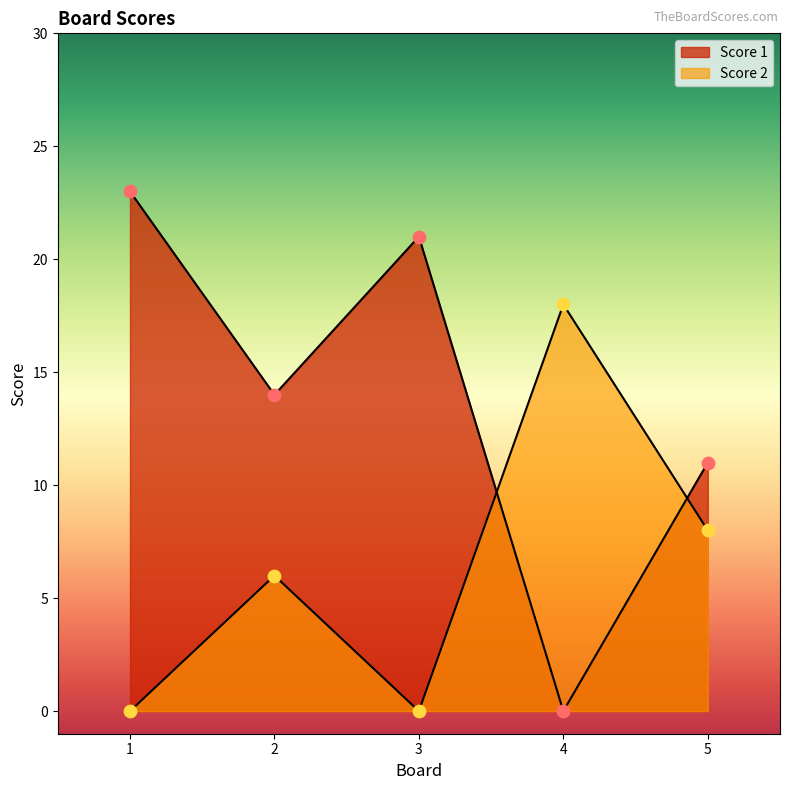

What are all the series names shown in the legend?

Score 1, Score 2